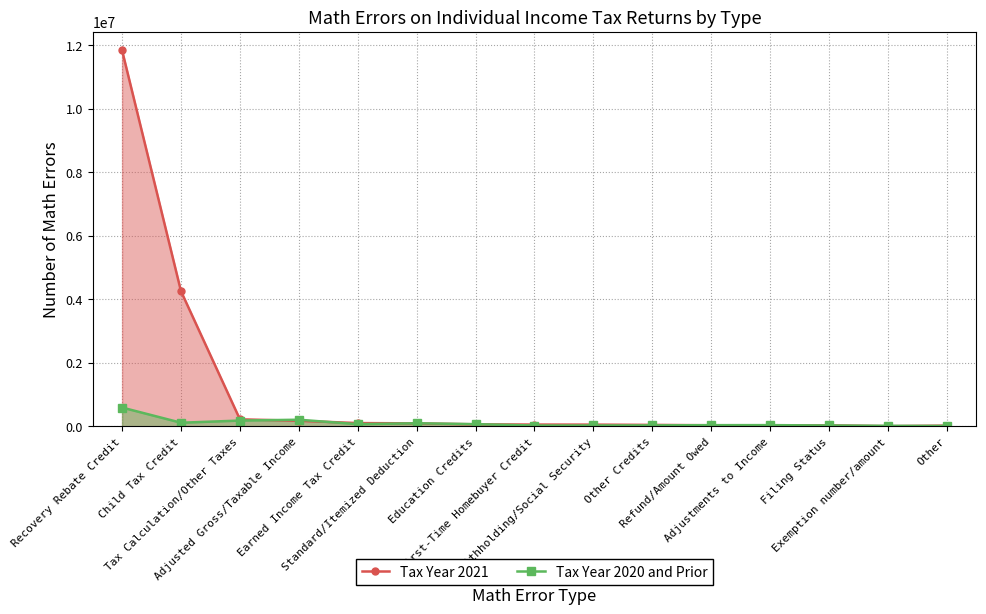

Which category has the highest value across all series?

Recovery Rebate Credit